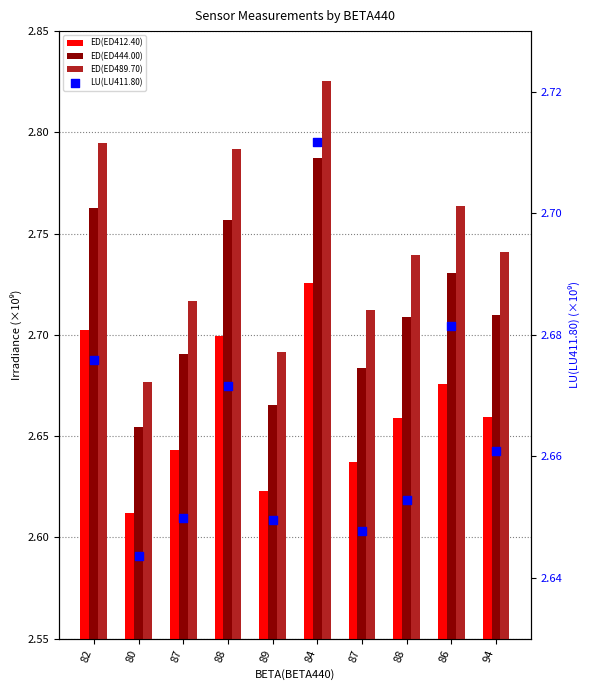

At which category is the sum across all series the highest?

84